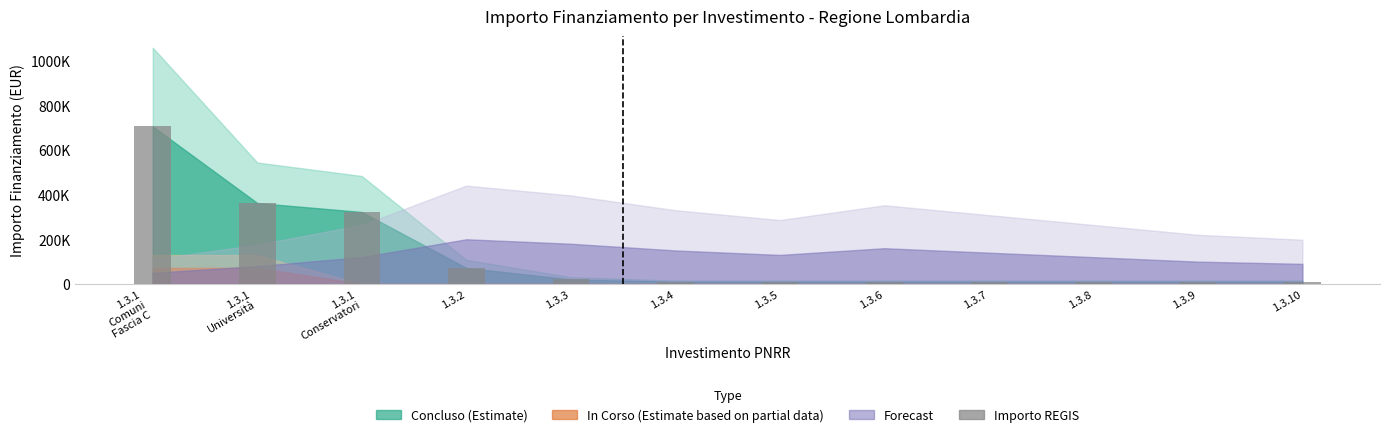

What is the label of the 2nd bar from the right?

1.3.9